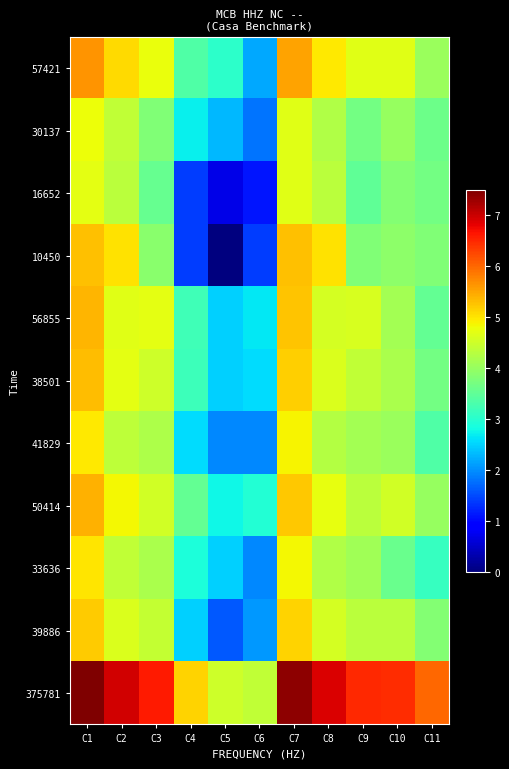

Reading left to right, what are all the values shown in this chart?

57421: C1=5.6	C2=5.1	C3=4.8	C4=3.4	C5=3.0	C6=2.2	C7=5.5	C8=5.0	C9=4.7	C10=4.7	C11=4.0
30137: C1=4.8	C2=4.4	C3=3.8	C4=2.7	C5=2.3	C6=1.8	C7=4.7	C8=4.2	C9=3.7	C10=4.0	C11=3.6
16652: C1=4.7	C2=4.3	C3=3.6	C4=1.4	C5=0.7	C6=1.1	C7=4.7	C8=4.3	C9=3.5	C10=3.8	C11=3.7
10450: C1=5.3	C2=5.0	C3=3.9	C4=1.4	C5=0.0	C6=1.4	C7=5.3	C8=5.0	C9=3.8	C10=3.9	C11=3.8
56855: C1=5.4	C2=4.7	C3=4.7	C4=3.2	C5=2.5	C6=2.6	C7=5.3	C8=4.6	C9=4.6	C10=4.1	C11=3.5
38501: C1=5.3	C2=4.7	C3=4.5	C4=3.2	C5=2.5	C6=2.6	C7=5.2	C8=4.6	C9=4.4	C10=4.2	C11=3.7
41829: C1=5.0	C2=4.3	C3=4.2	C4=2.6	C5=1.9	C6=1.9	C7=4.9	C8=4.3	C9=4.1	C10=4.0	C11=3.4
50414: C1=5.4	C2=4.9	C3=4.5	C4=3.5	C5=2.8	C6=2.9	C7=5.2	C8=4.7	C9=4.3	C10=4.5	C11=4.0
33636: C1=5.0	C2=4.4	C3=4.2	C4=2.9	C5=2.5	C6=1.9	C7=4.9	C8=4.2	C9=4.1	C10=3.6	C11=3.1
39886: C1=5.2	C2=4.6	C3=4.4	C4=2.5	C5=1.6	C6=2.1	C7=5.1	C8=4.6	C9=4.3	C10=4.3	C11=3.8
375781: C1=7.5	C2=7.0	C3=6.6	C4=5.1	C5=4.5	C6=4.4	C7=7.4	C8=6.9	C9=6.5	C10=6.5	C11=6.0